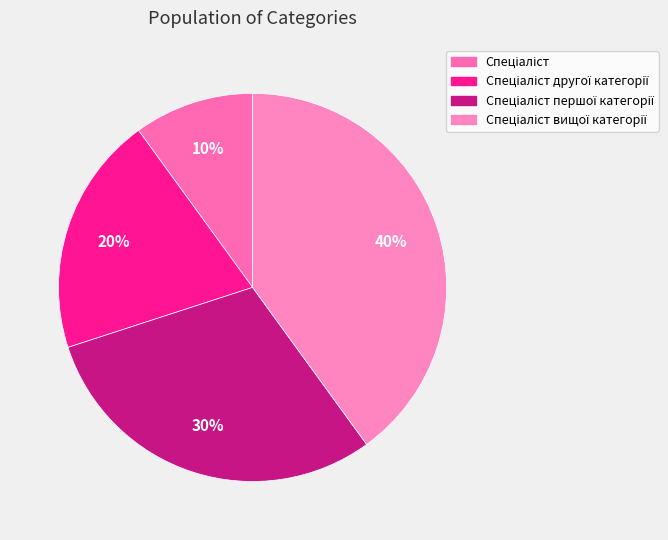

How many slices are in this pie chart?

4